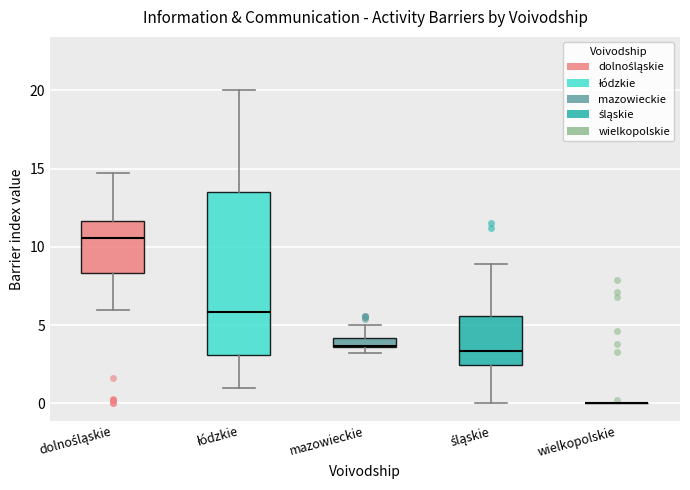

Where does the median line of the box for dolnośląskie sit on the y-axis? The values are not printed on the chart, so give them approximately, as read against the axis.

10.5